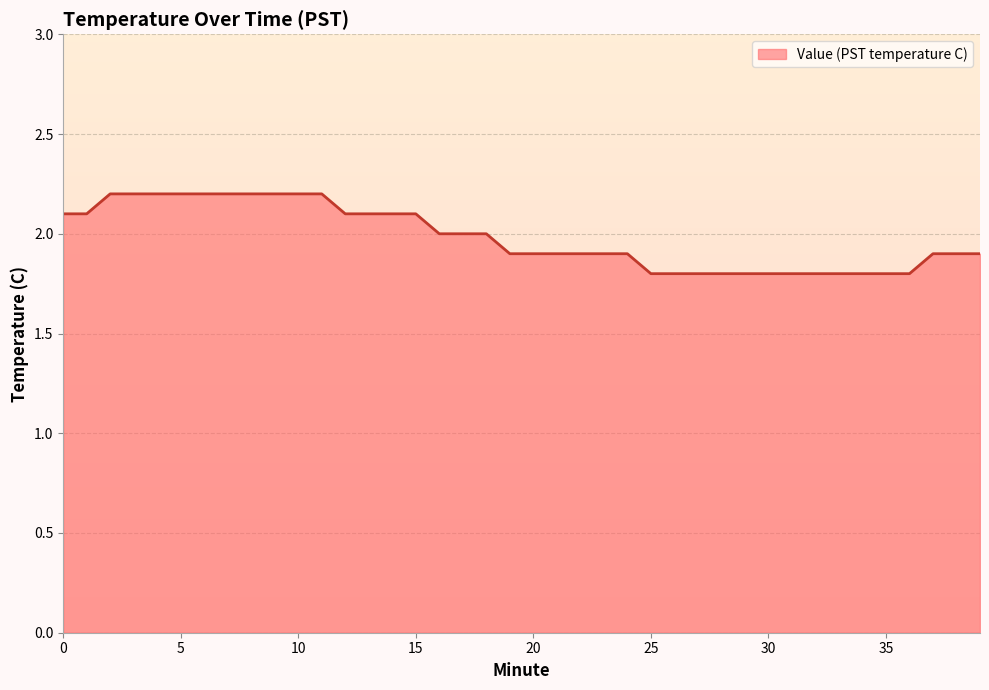

What is the greatest value displayed?

2.2